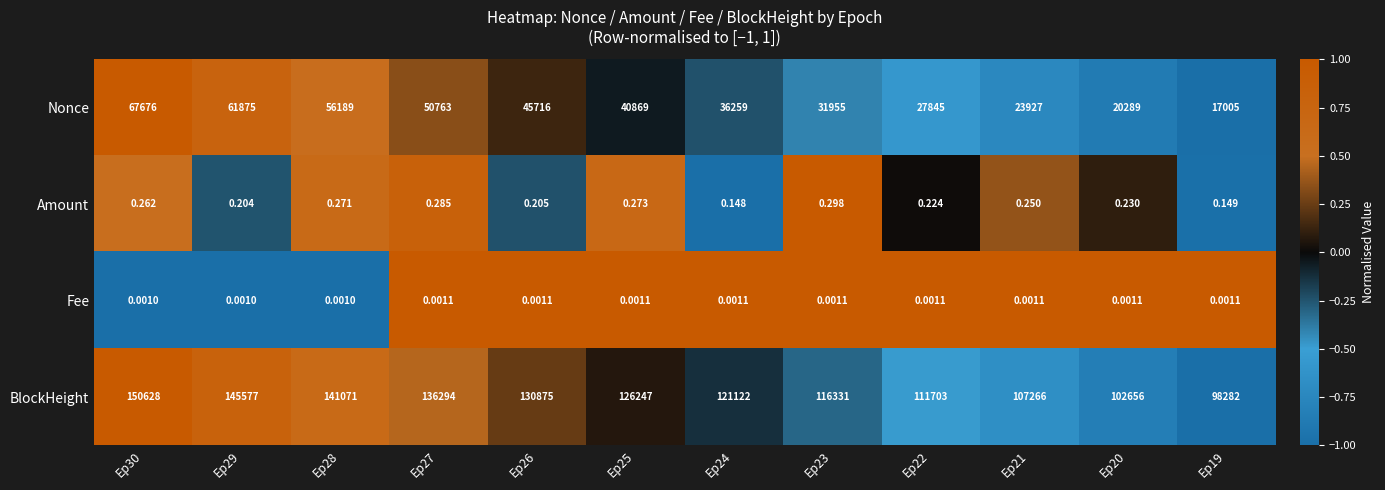

At how many categories does at least one series exceed 0?

12